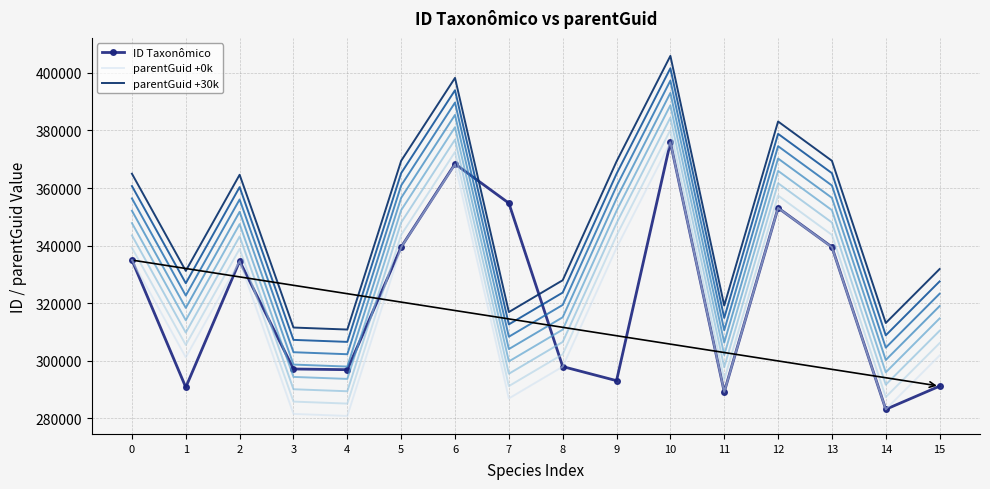

At which category does parentGuid +0k reach its first local peak?

2